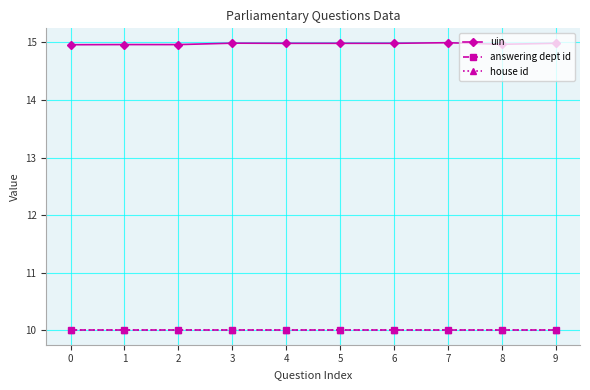

Does the chart have visible grid lines?

Yes